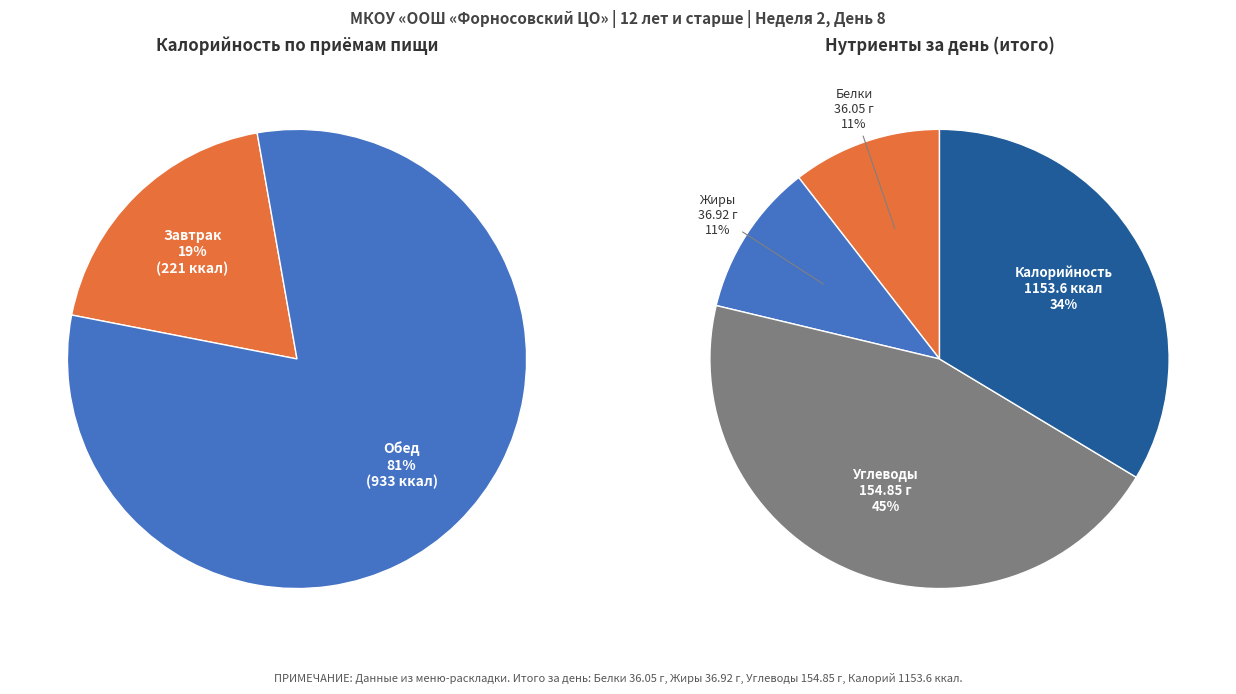

To the nearest percent, what is the combined percentage of Завтрак and Обед?

100%